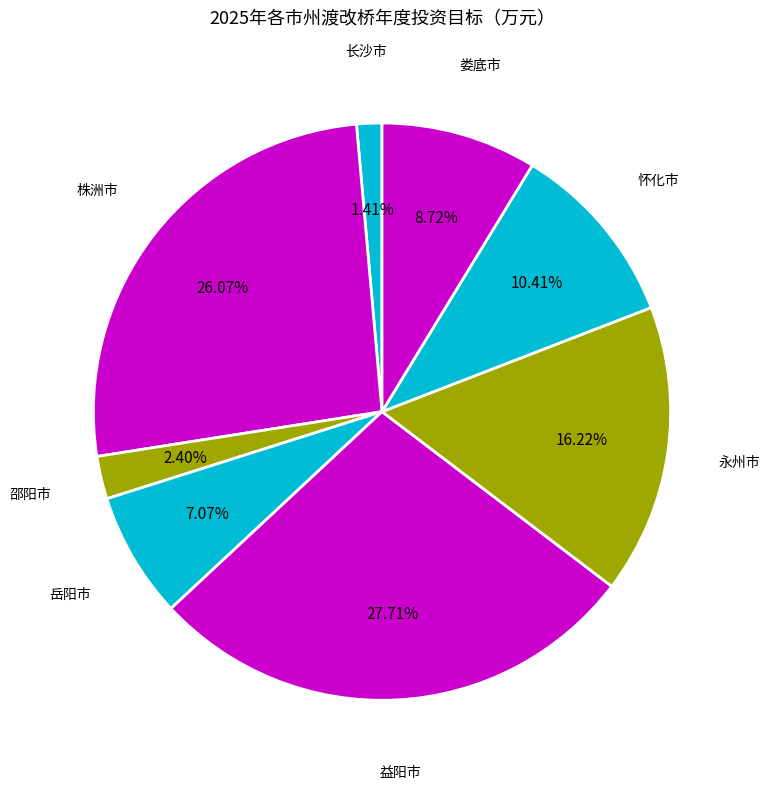

Count the number of slices in the pie.

8